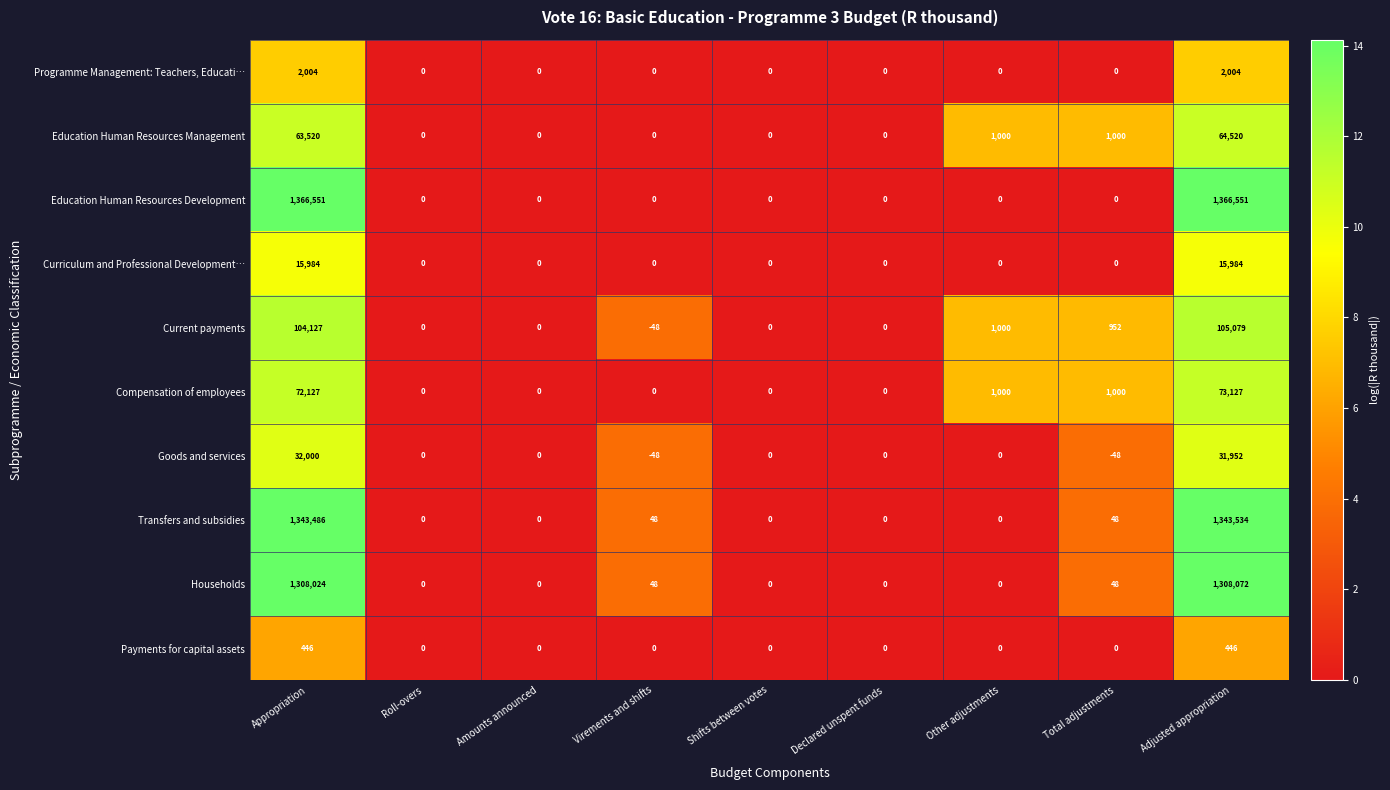

Which series has the widest spread of values?

Education Human Resources Development